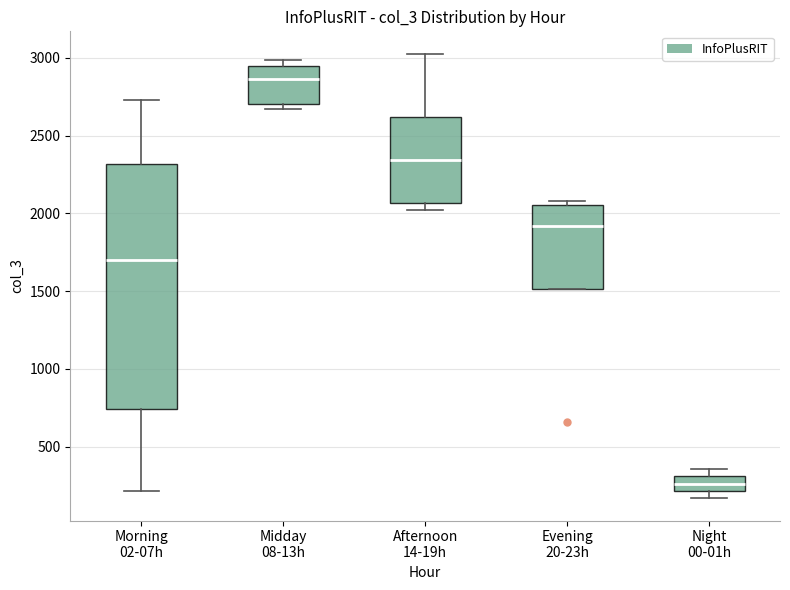

Reading left to right, read every box against the y-axis: the position of its median line, the range the box covers, and the ends of its whiskers. The values are not printed on the chart, so give them approximately, as read against the axis.

Morning 02-07h: median 1700, box 750 to 2300, whiskers 200 to 2750
Midday 08-13h: median 2850, box 2700 to 2950, whiskers 2650 to 3000
Afternoon 14-19h: median 2350, box 2050 to 2600, whiskers 2000 to 3050
Evening 20-23h: median 1900, box 1500 to 2050, whiskers 1500 to 2100
Night 00-01h: median 250, box 200 to 300, whiskers 150 to 350